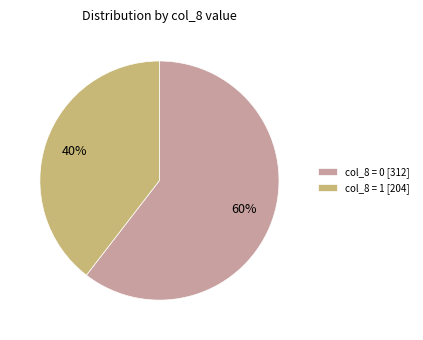

Is the sum of col_8 = 0 [312] and col_8 = 1 [204] greater than half?

Yes